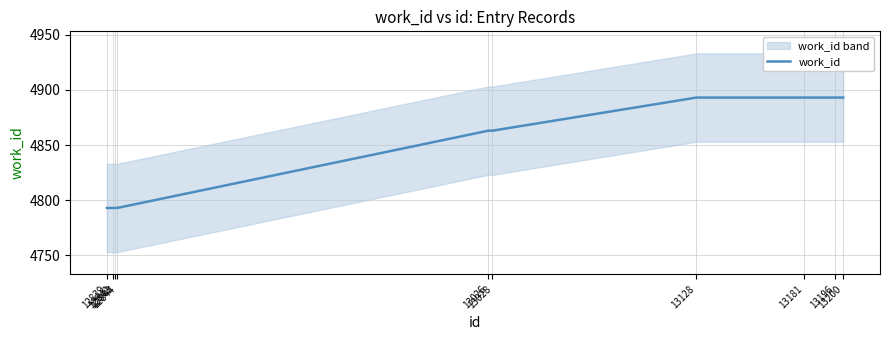

Reading right to left, what are all the values shown in this chart?

13200=4893	13196=4893	13181=4893	13128=4893	13028=4863	13026=4863	12844=4793	12843=4793	12842=4793	12839=4793